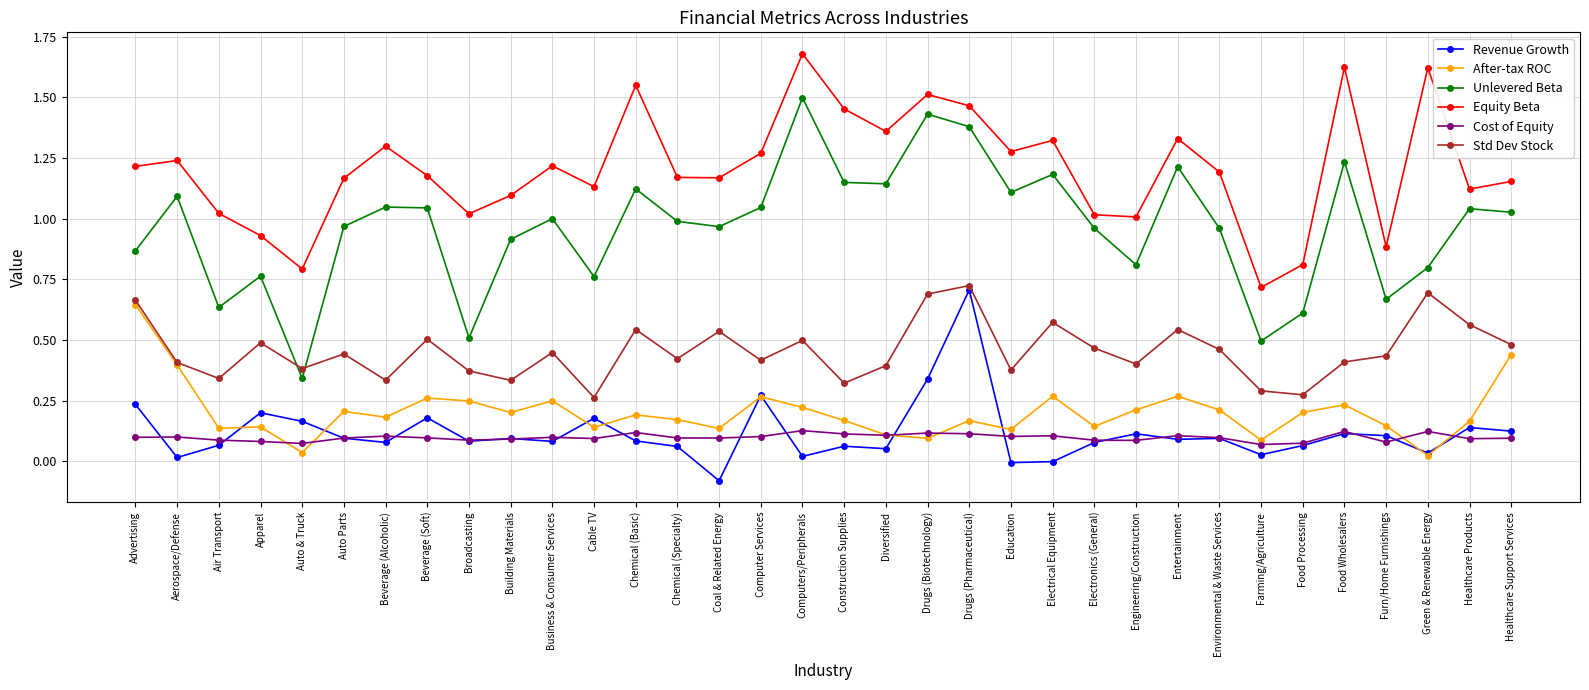

Which label corresponds to the largest value in the chart?

Computers/Peripherals